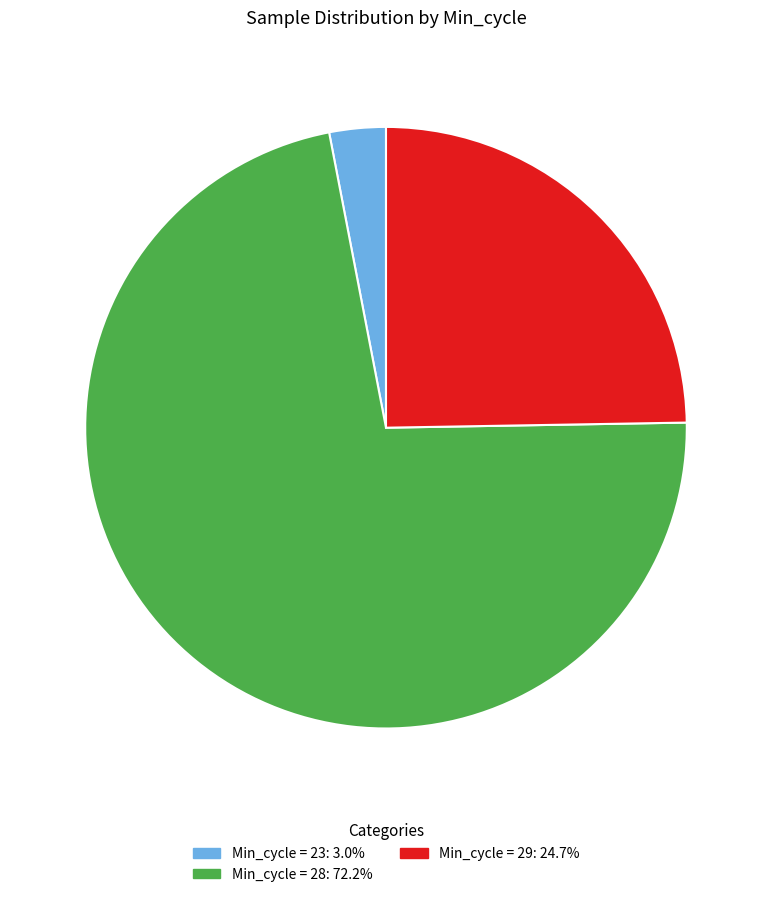

Count the number of slices in the pie.

3